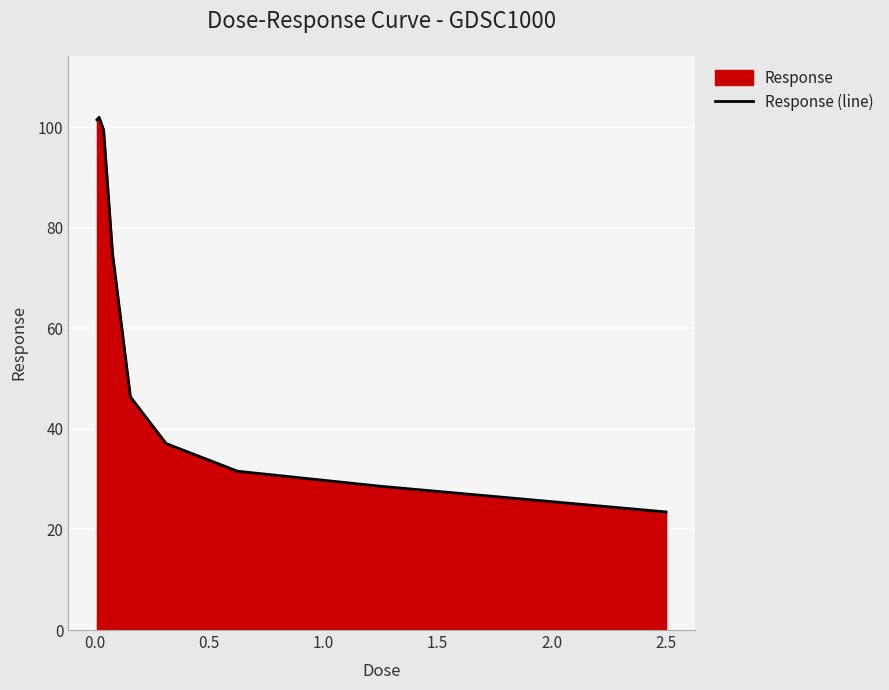

What is the smallest value displayed?

23.5